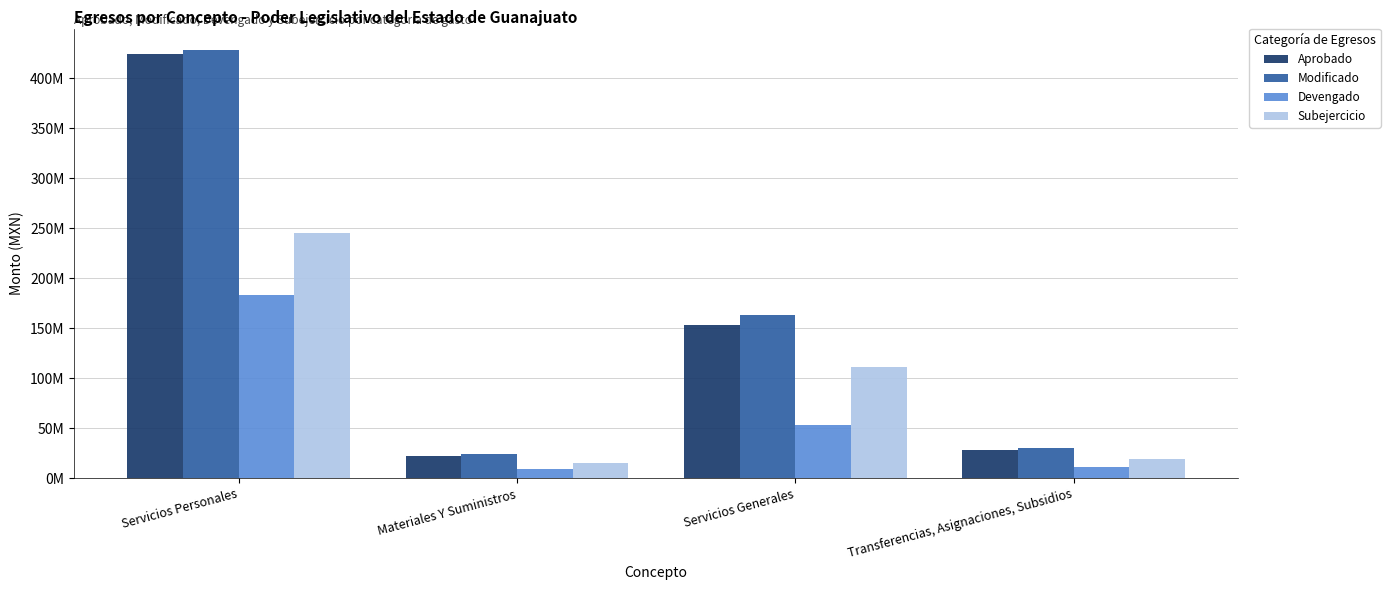

What is the difference between the maximum and minimum values in the Modificado series?

403770496.1